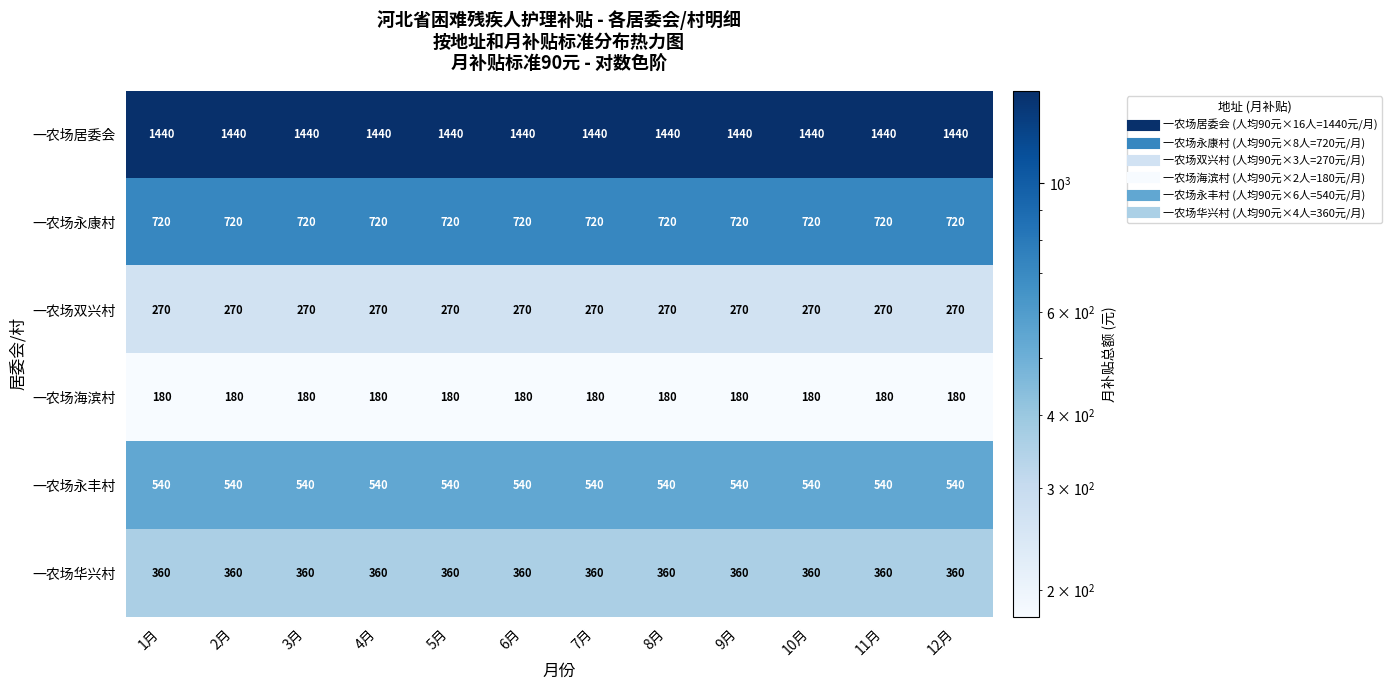

What is the minimum value for 一农场居委会?

1440